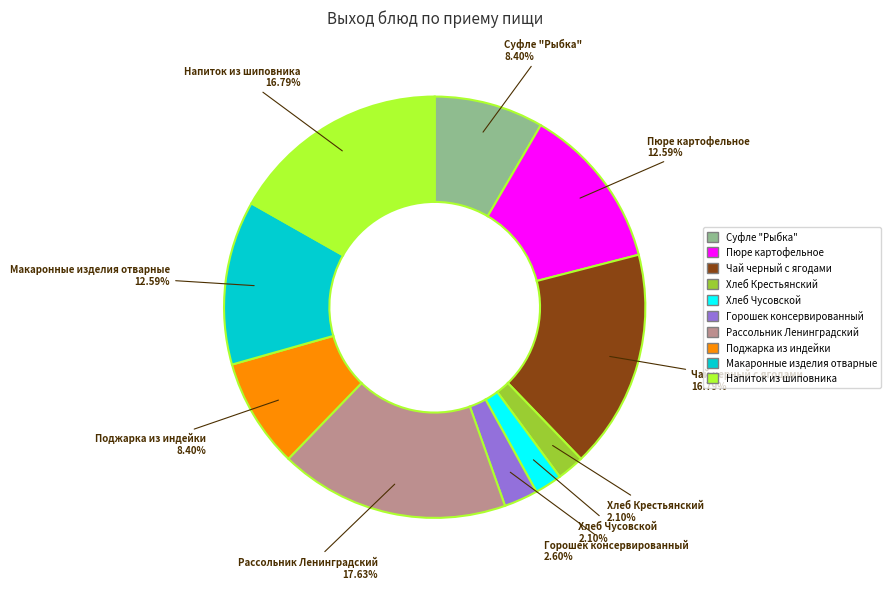

To the nearest percent, what is the difference between the Рассольник Ленинградский and Пюре картофельное slice percentages?

5%